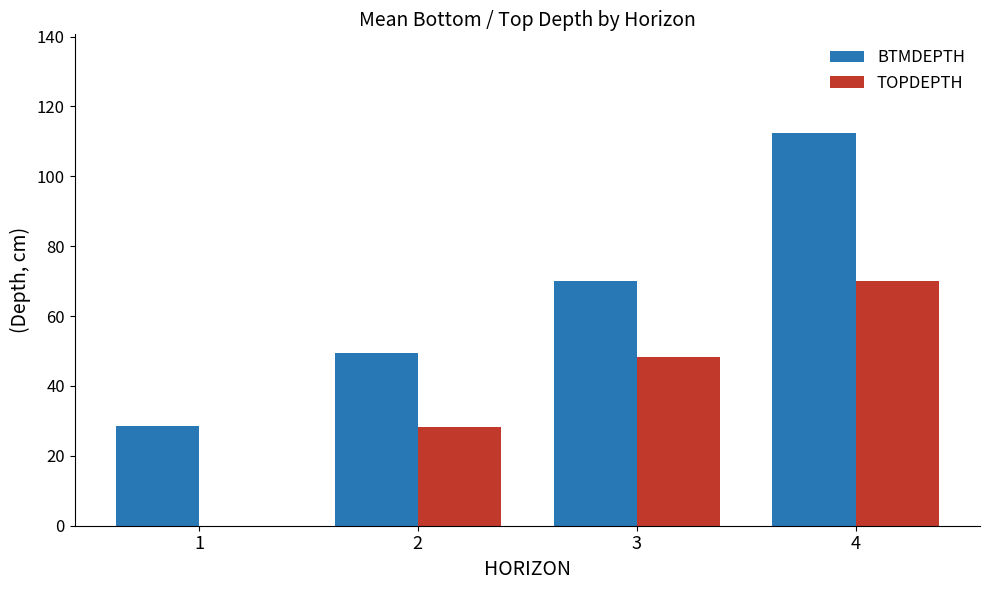

How many values in the TOPDEPTH series exceed 48?

2